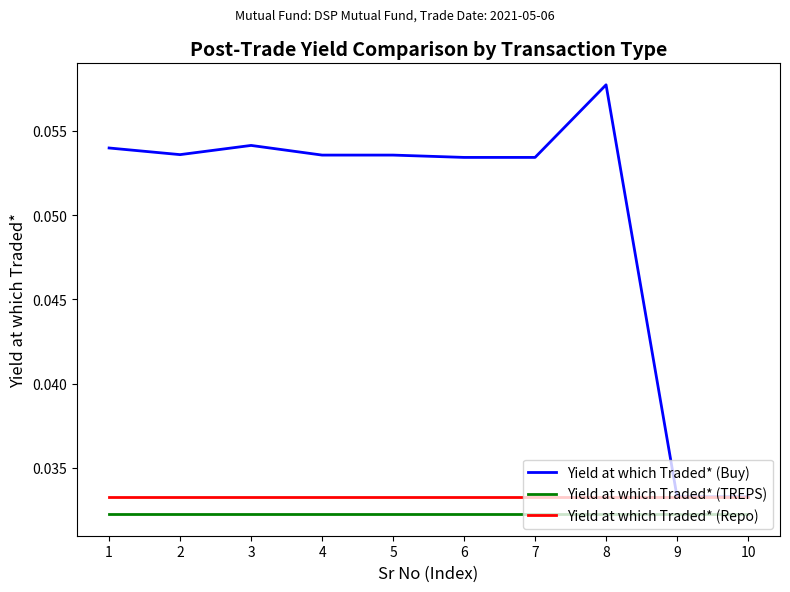

Which series has the largest range (max minus min)?

Yield at which Traded* (Buy)